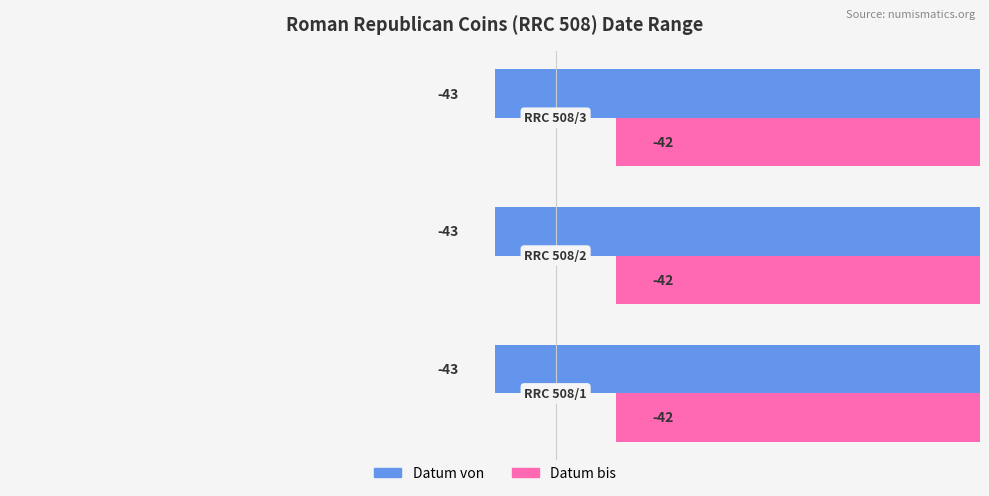

What is the highest value of the Datum von series?

-43